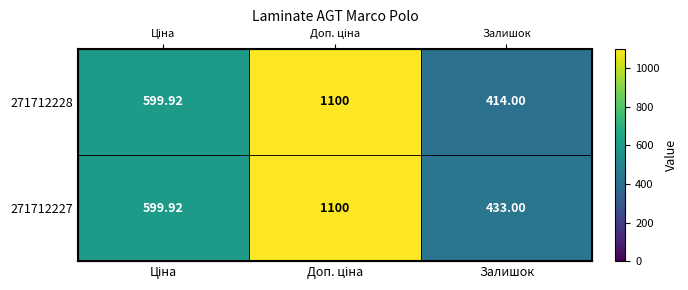

What is the approximate value of 271712227 at Ціна?

599.9